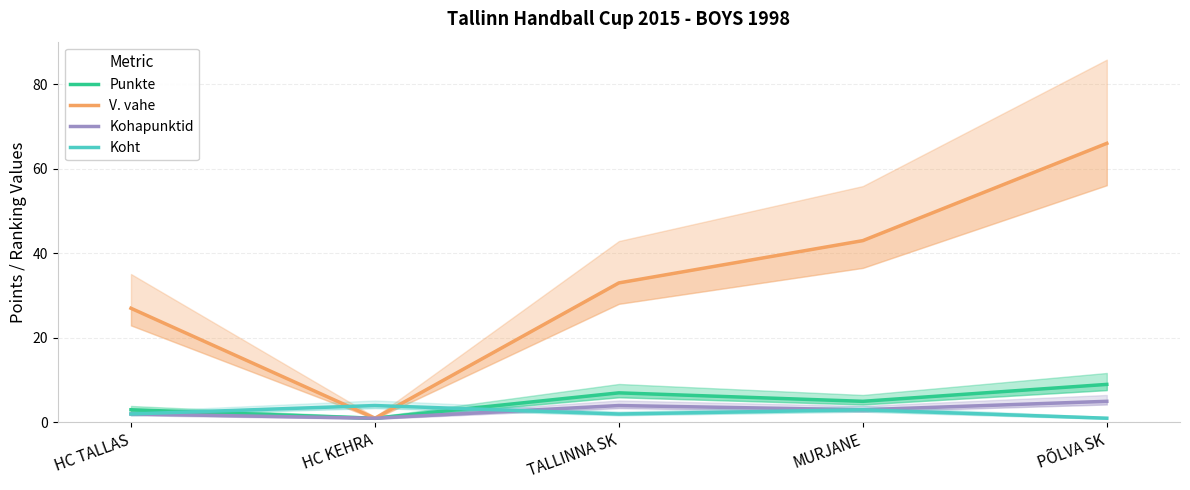

Between TALLINNA SK and MURJANE, which is larger?

TALLINNA SK